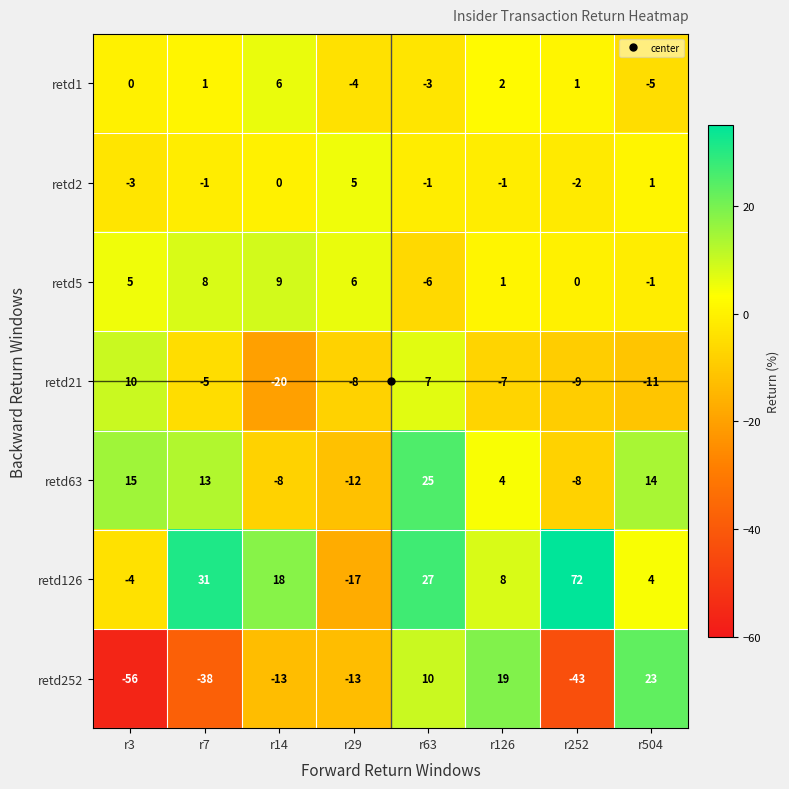

The value of retd2 at r14 is -5. True or false?

False